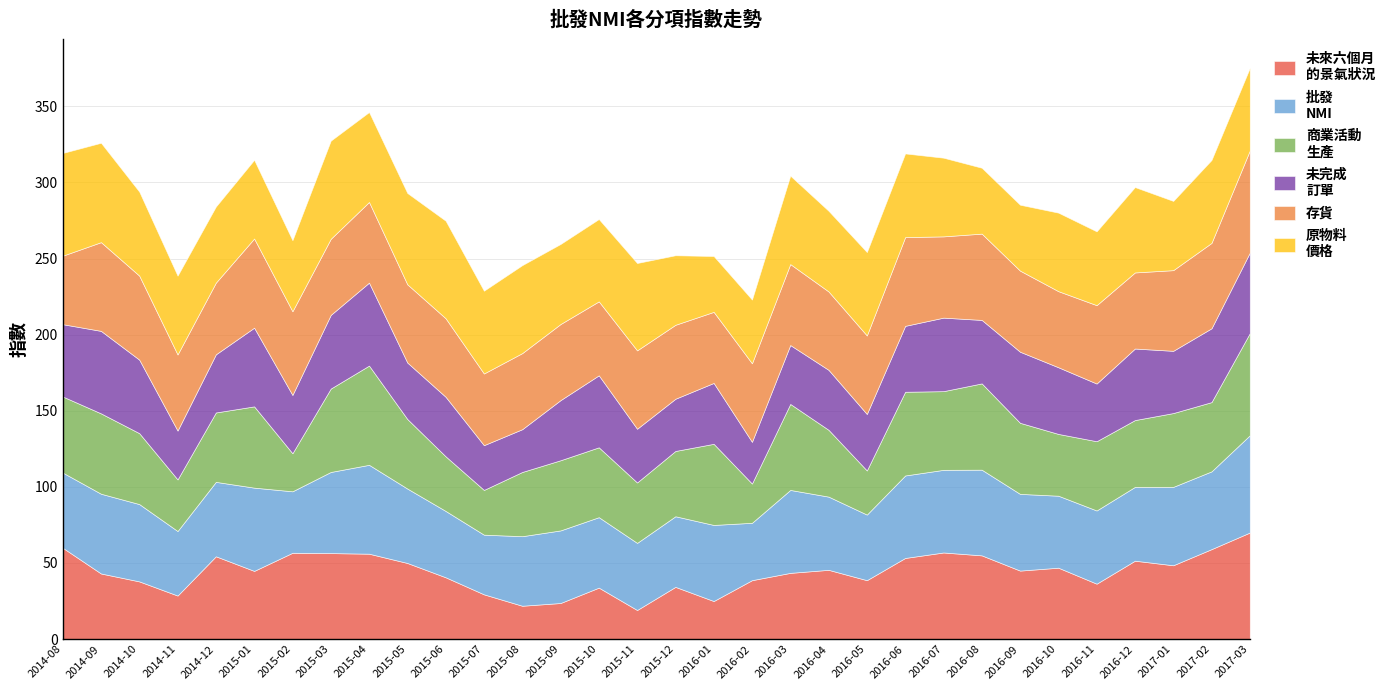

Is it true that 批發
NMI equals 50.0 at 2016-01?

True